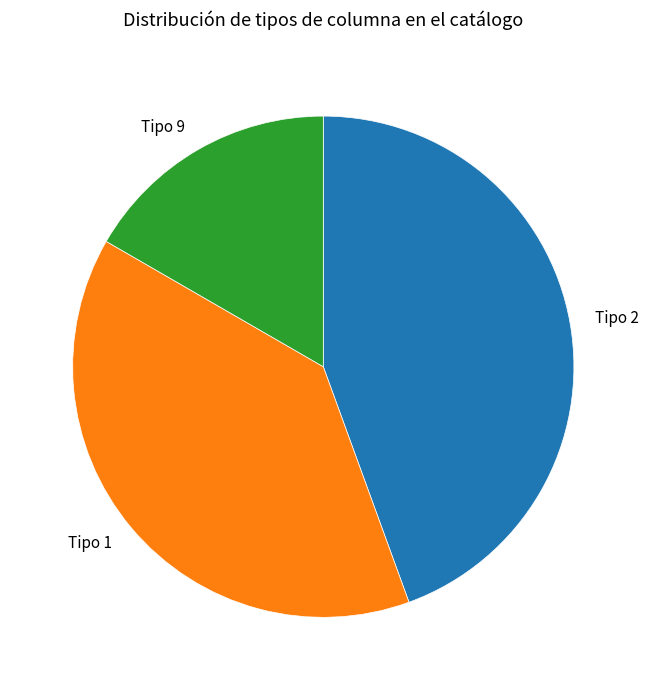

Is there a majority slice in this chart?

No